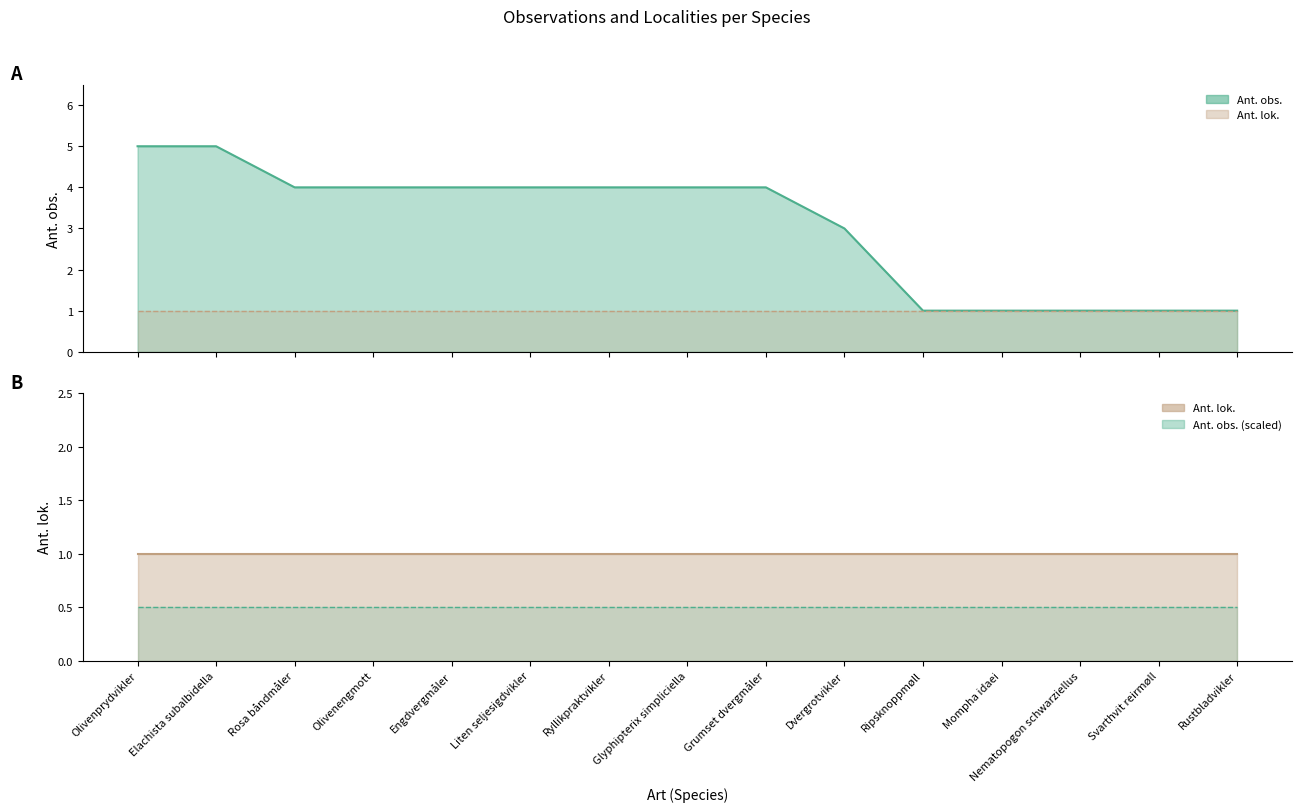

How many data points are less than 4?

6